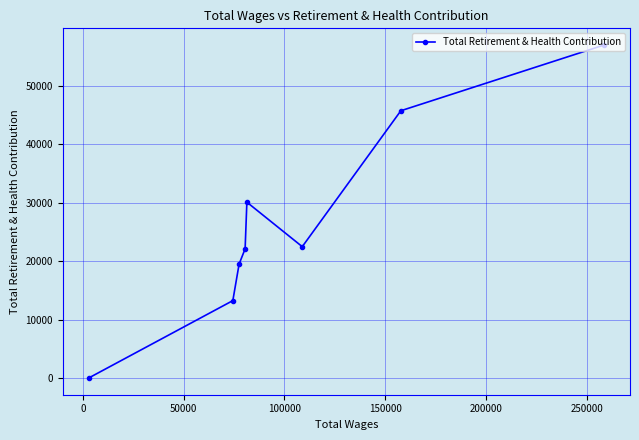

What is the sum of all values?

210340